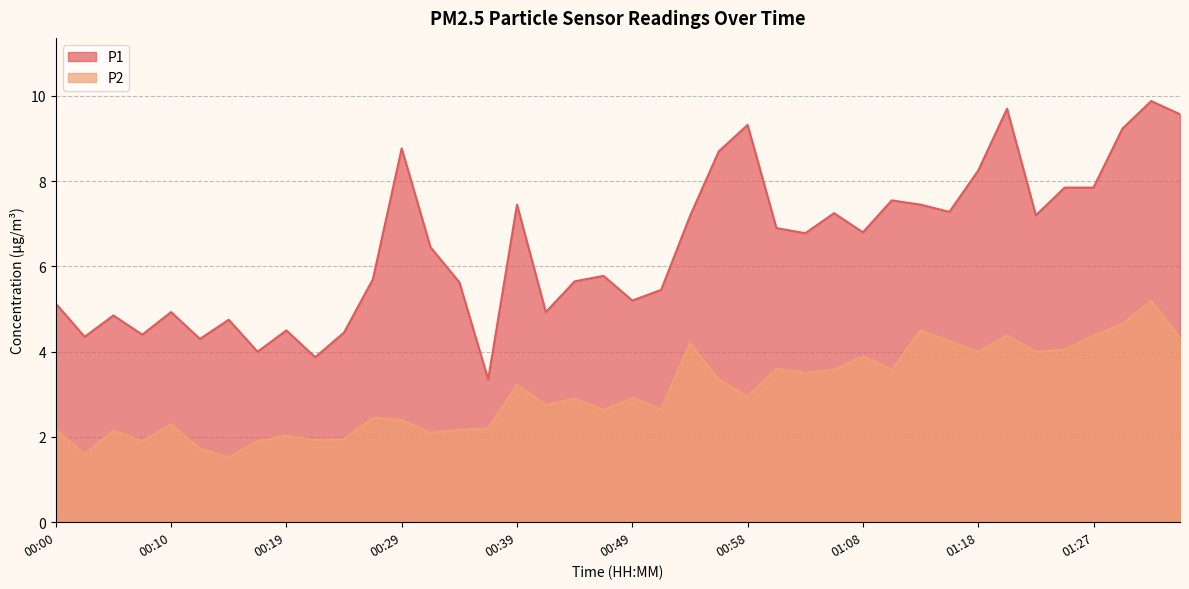

True or false: P2 has a value of 4.5 at 01:13.

True